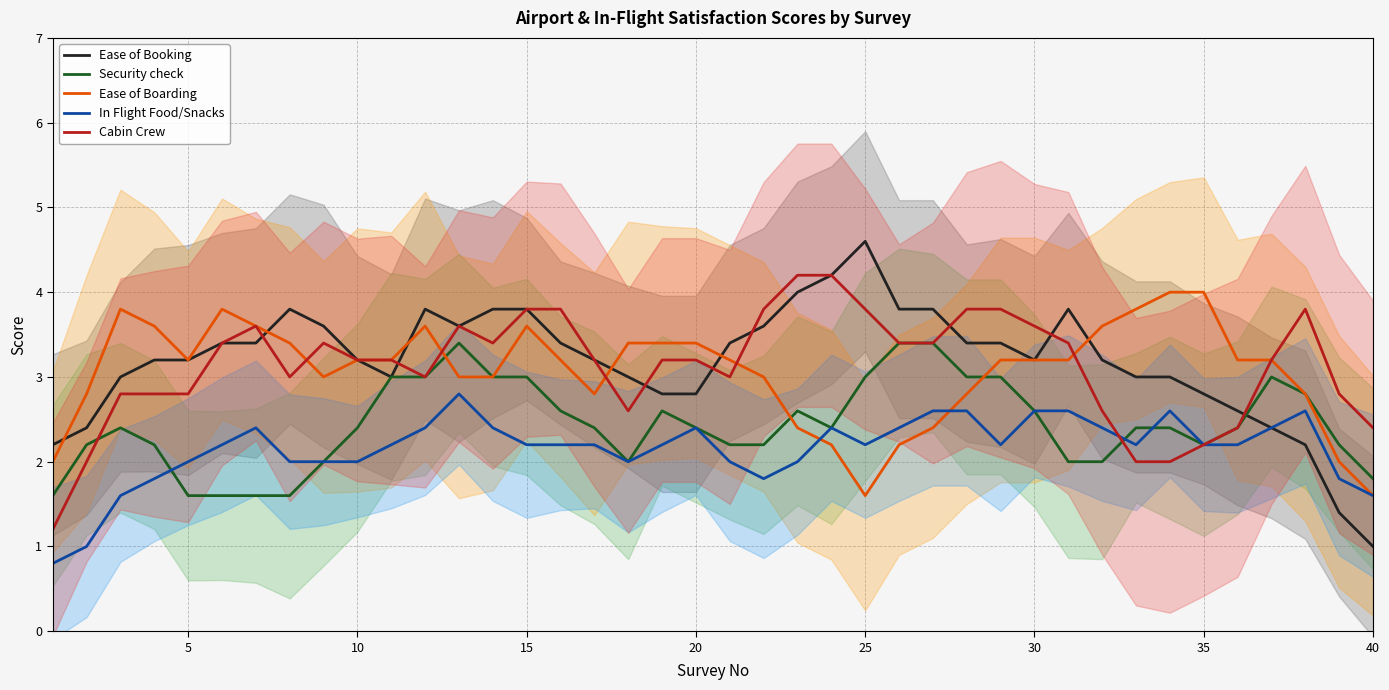

Does the chart display data point markers on the line(s)?

No